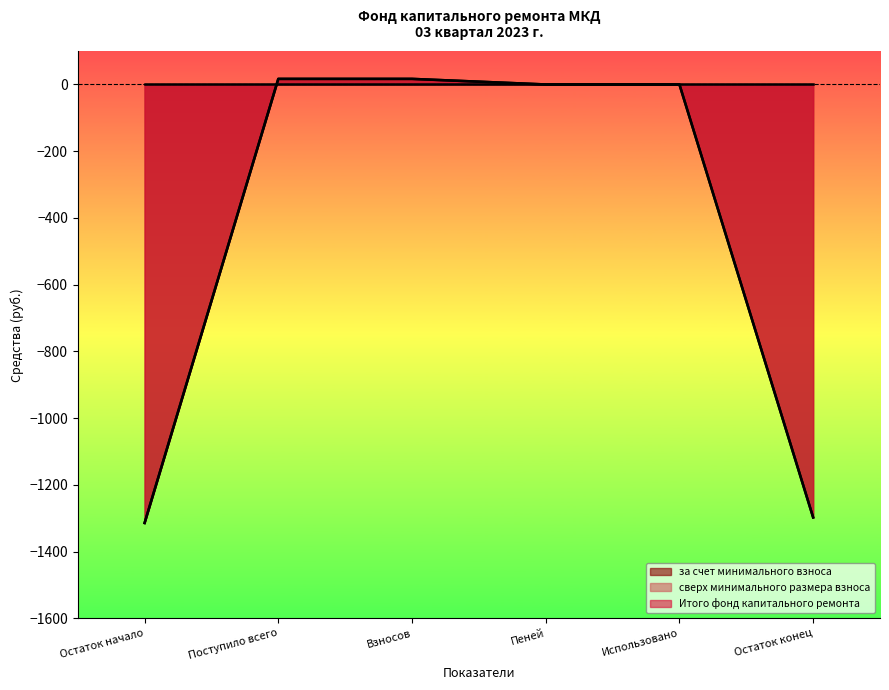

Which series has the largest total across all categories?

за счет минимального взноса